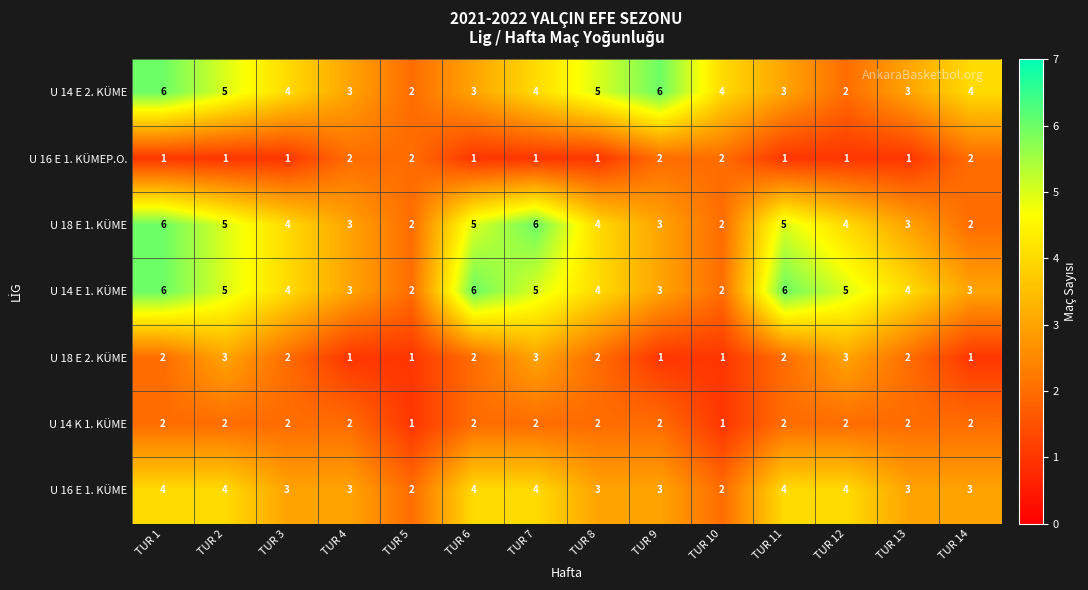

What is the spread (max minus min) of values at TUR 5?

1